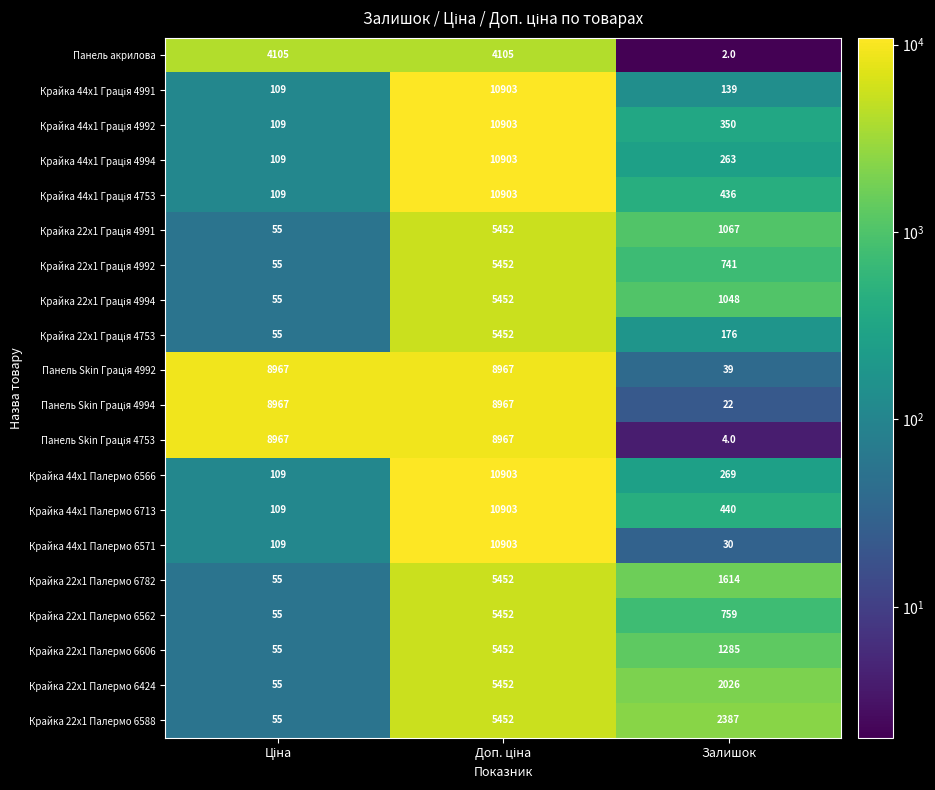

What is the highest value of the Крайка 22x1 Палермо 6782 series?

5452